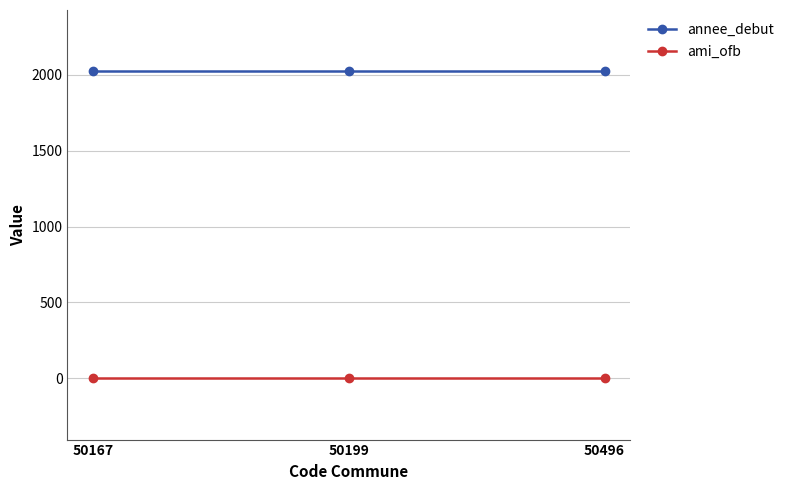

What is the highest value of the annee_debut series?

2022